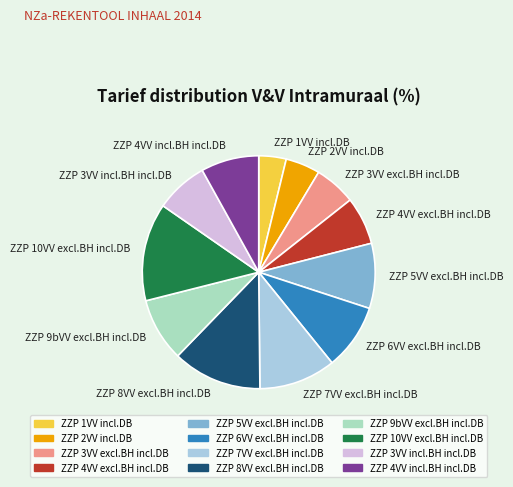

Which has a higher value, ZZP 3VV excl.BH incl.DB or ZZP 4VV excl.BH incl.DB?

ZZP 4VV excl.BH incl.DB